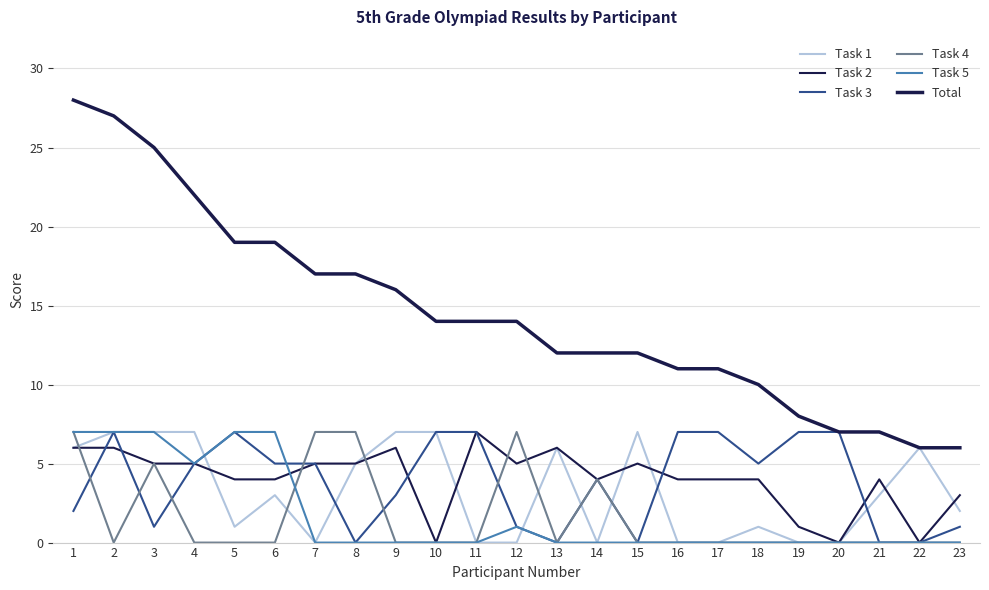

How many lines are shown in the chart?

6